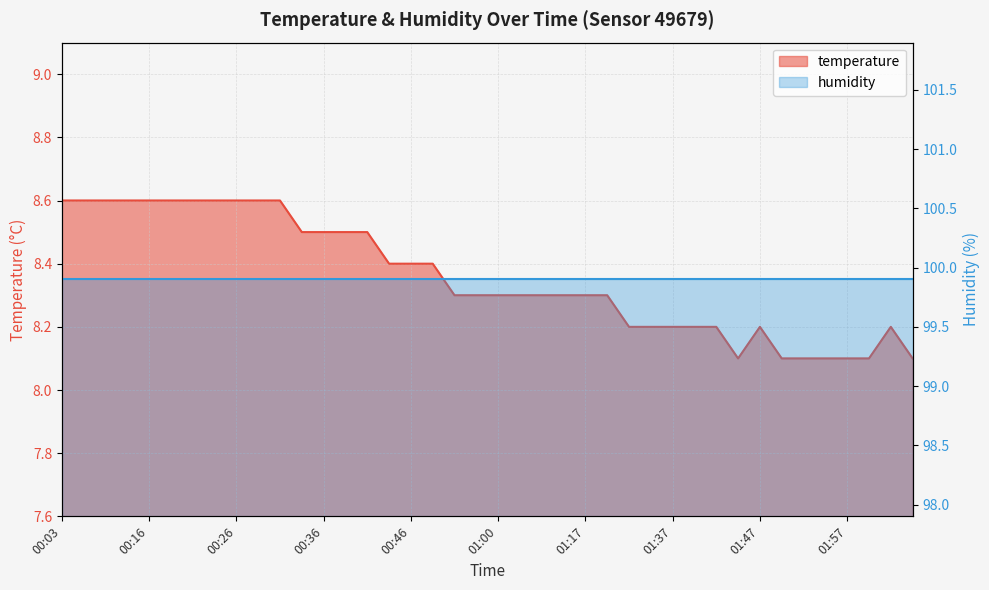

What position from the left is 00:52?

18